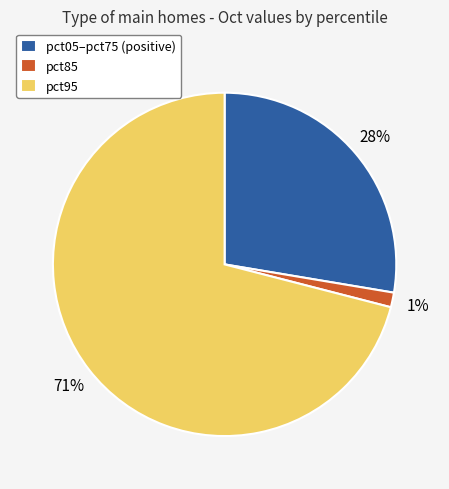

True or false: pct95 accounts for 71% of the total.

True